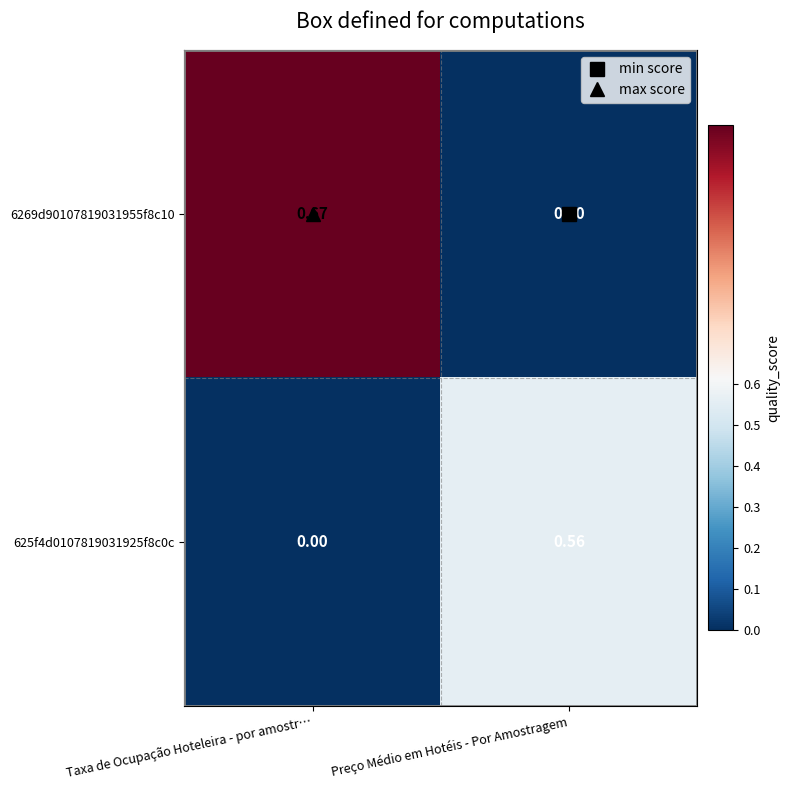

List the series in order of their overall mean, highest first.

6269d90107819031955f8c10, 625f4d0107819031925f8c0c